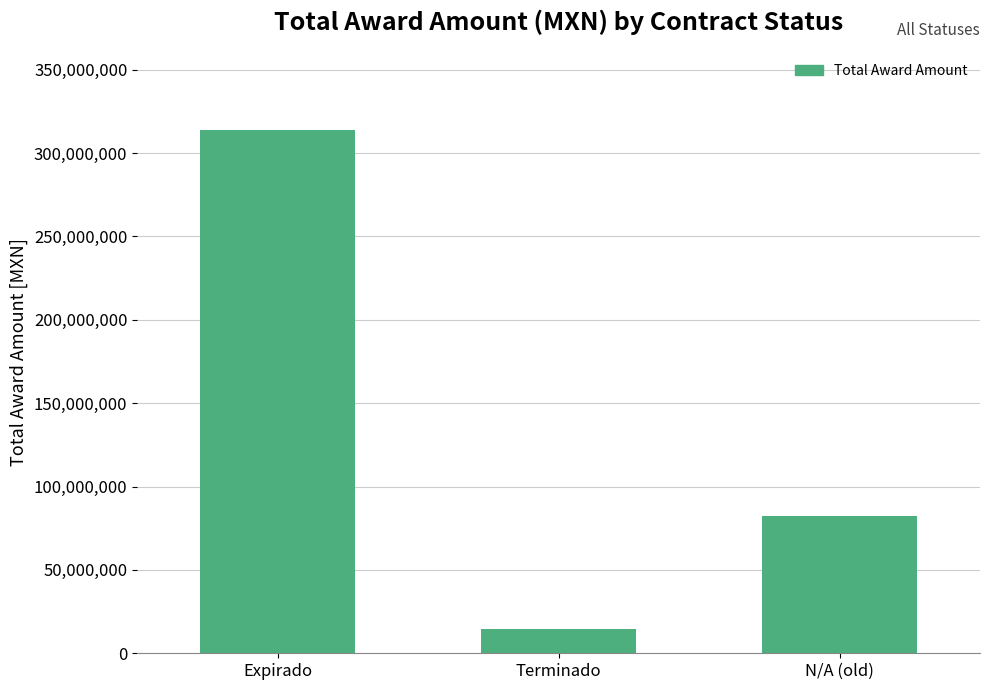

Which category has the highest value across all series?

Expirado